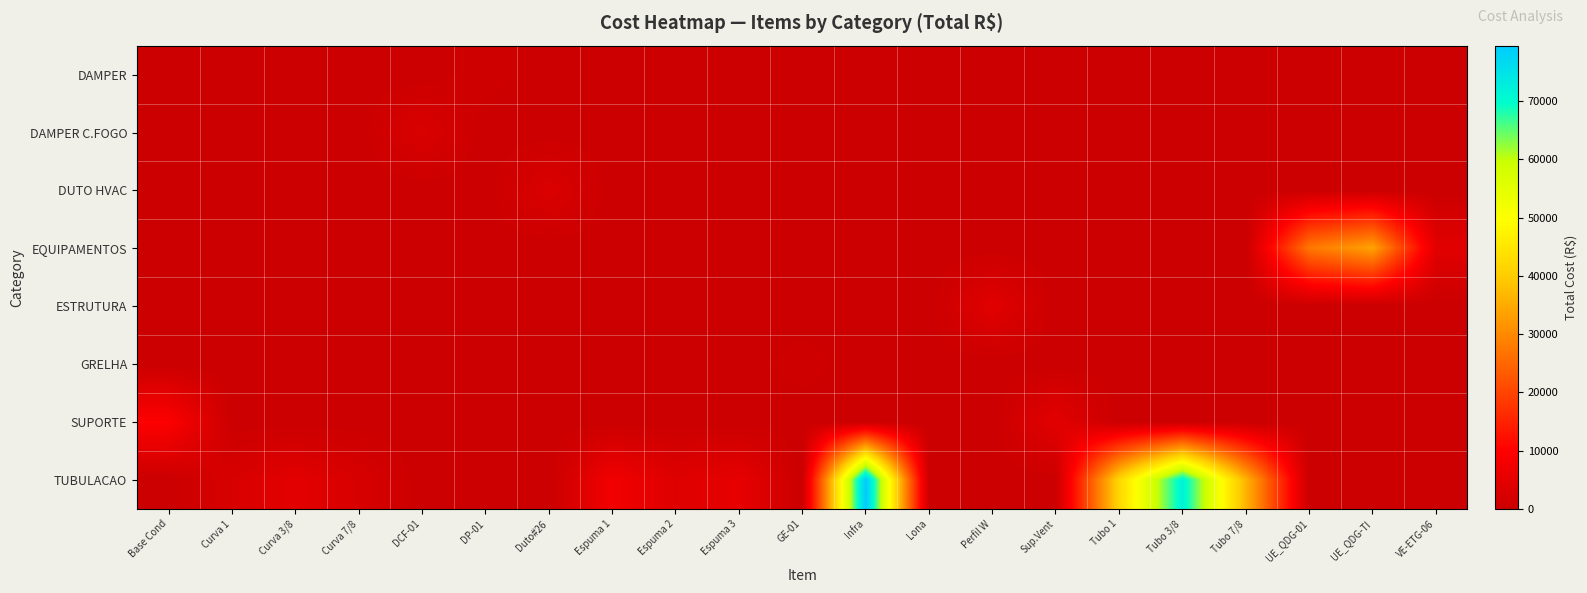

Which category has the lowest value across all series?

Base Cond